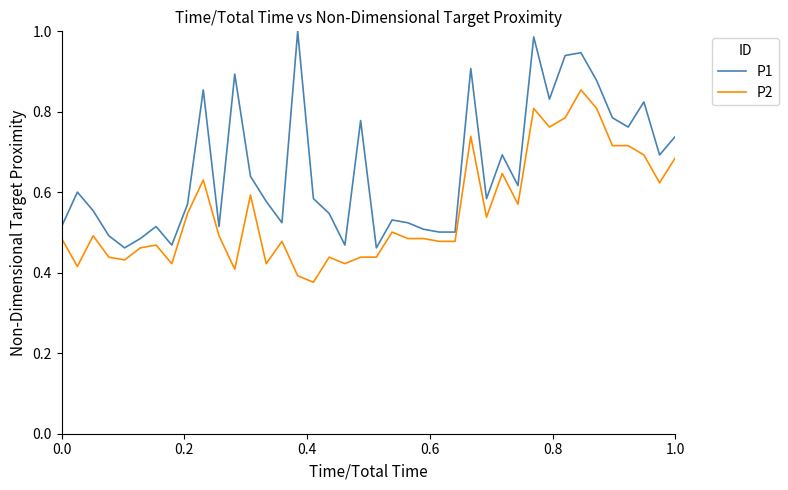

Which series has the widest spread of values?

P1